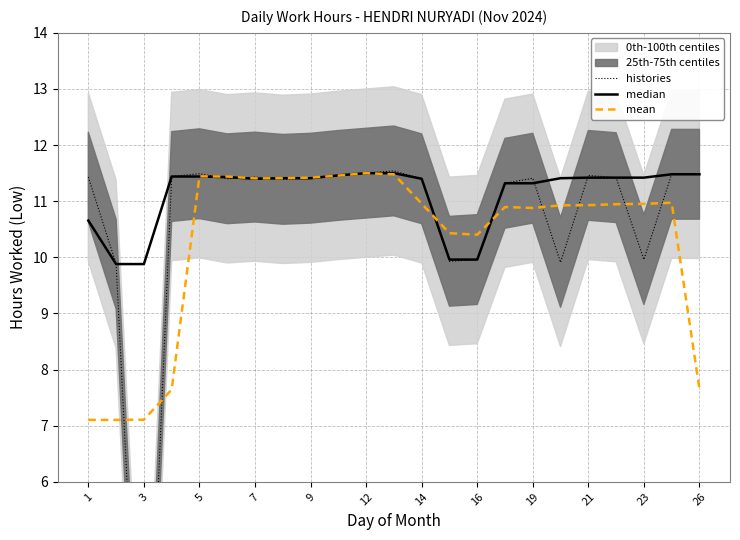

Rank the series by their maximum value, from highest to lowest.

histories, median, mean